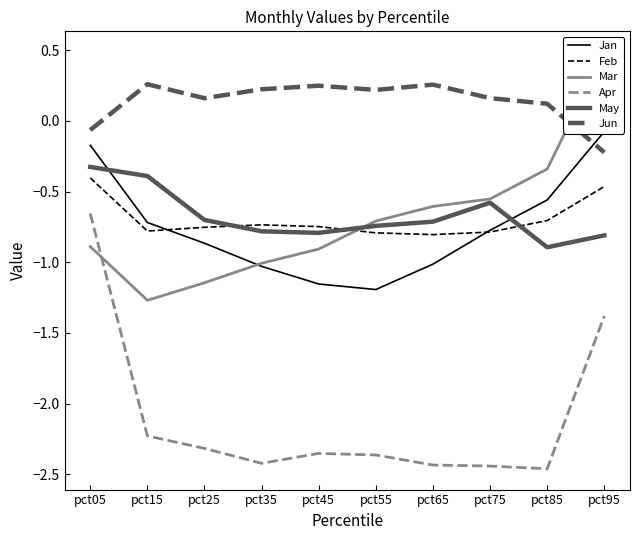

How many lines are shown in the chart?

6